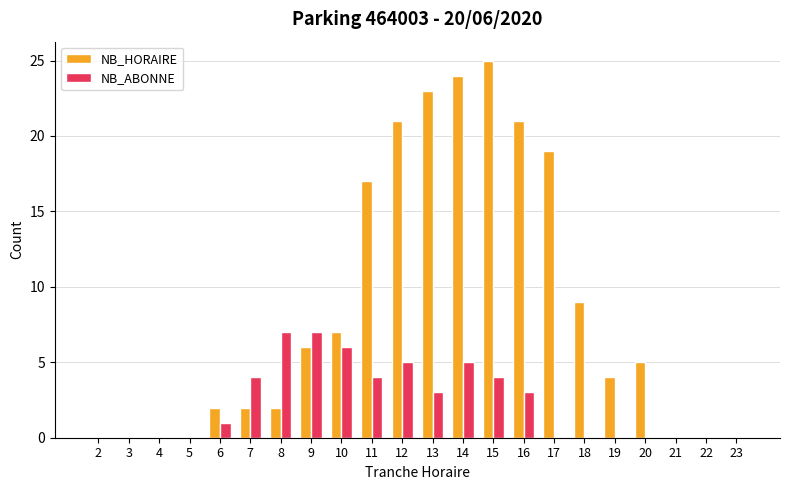

Is it true that NB_HORAIRE equals 17 at 11?

True